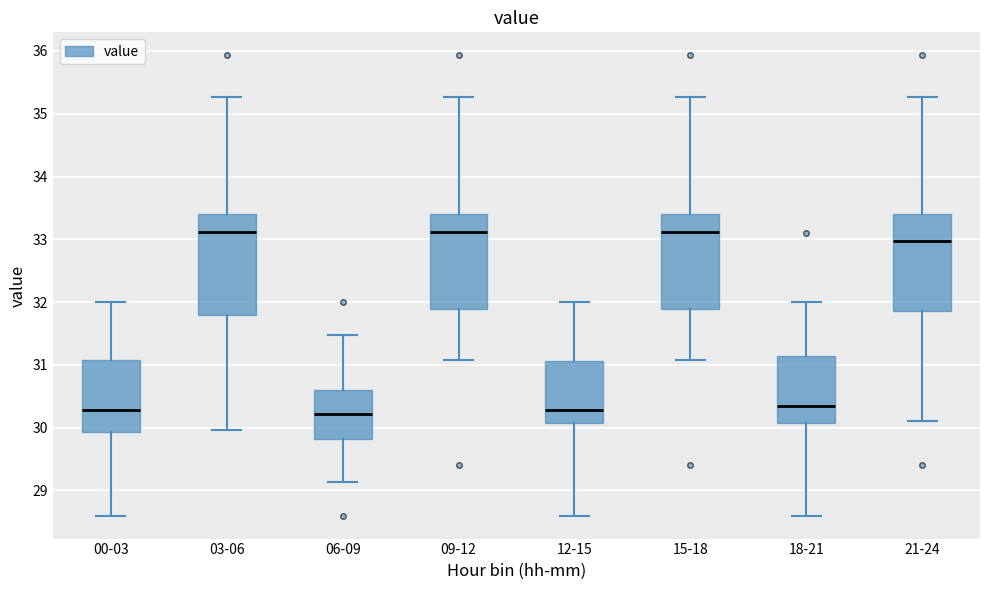

Reading left to right, transcribe this box plot: for each box, give where its median line is, the range the box spans, and where its two whiskers end, as read against the y-axis. The values are not printed on the chart, so give them approximately, as read against the axis.

00-03: median 30.3, box 29.9 to 31.1, whiskers 28.6 to 32.0
03-06: median 33.1, box 31.8 to 33.4, whiskers 30.0 to 35.3
06-09: median 30.2, box 29.8 to 30.6, whiskers 29.1 to 31.5
09-12: median 33.1, box 31.9 to 33.4, whiskers 31.1 to 35.3
12-15: median 30.3, box 30.1 to 31.1, whiskers 28.6 to 32.0
15-18: median 33.1, box 31.9 to 33.4, whiskers 31.1 to 35.3
18-21: median 30.4, box 30.1 to 31.1, whiskers 28.6 to 32.0
21-24: median 33.0, box 31.9 to 33.4, whiskers 30.1 to 35.3